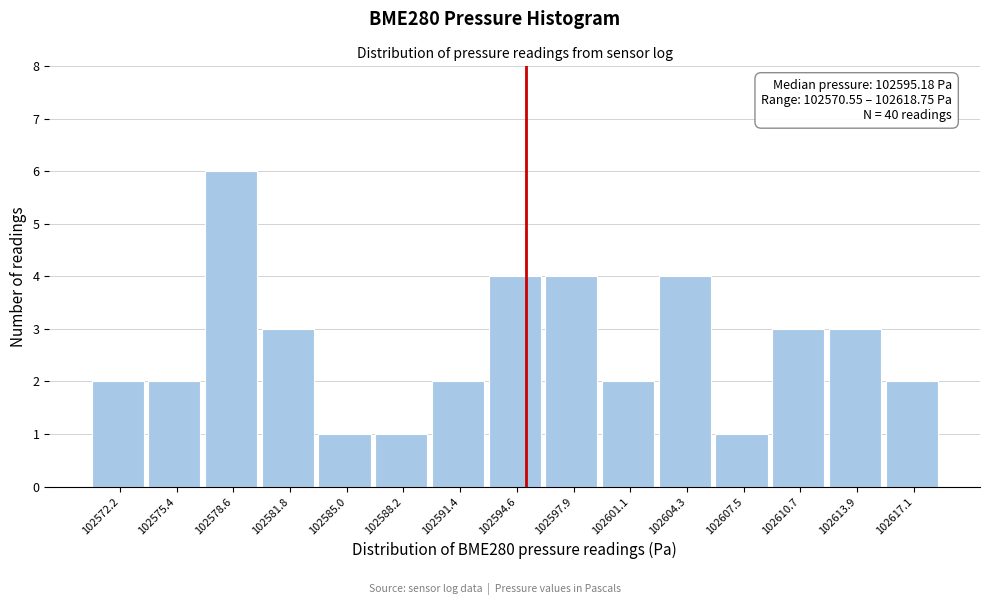

Which range on the x-axis has the tallest bar?

102577.0 to 102580.0